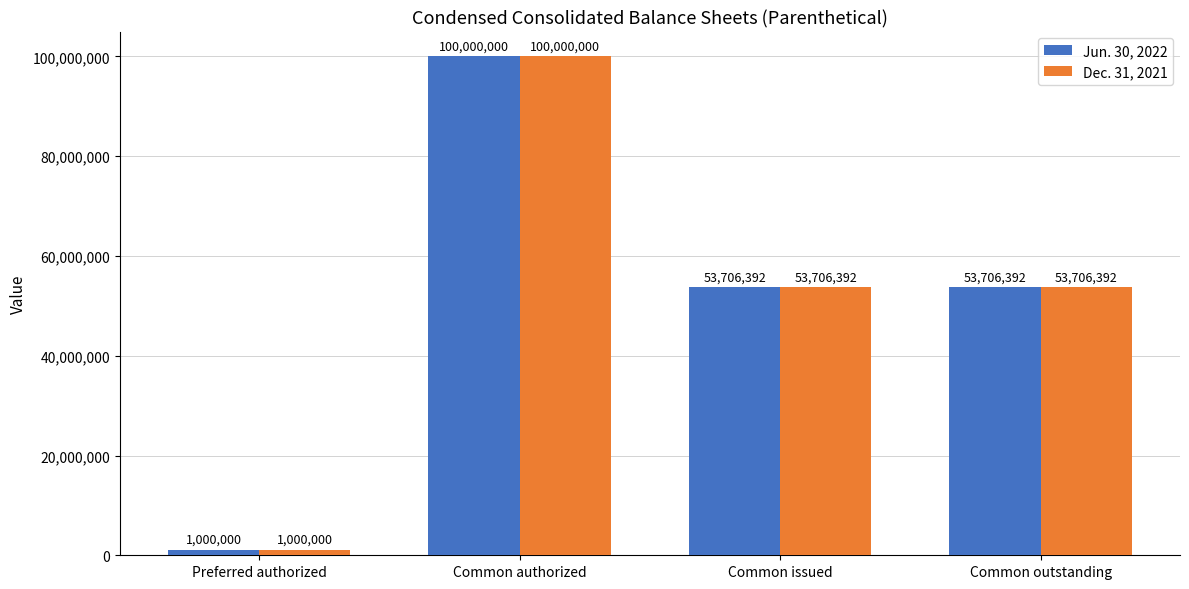

Reading left to right, what are all the values shown in this chart?

Jun. 30, 2022: Preferred authorized=1000000	Common authorized=100000000	Common issued=53706392	Common outstanding=53706392
Dec. 31, 2021: Preferred authorized=1000000	Common authorized=100000000	Common issued=53706392	Common outstanding=53706392